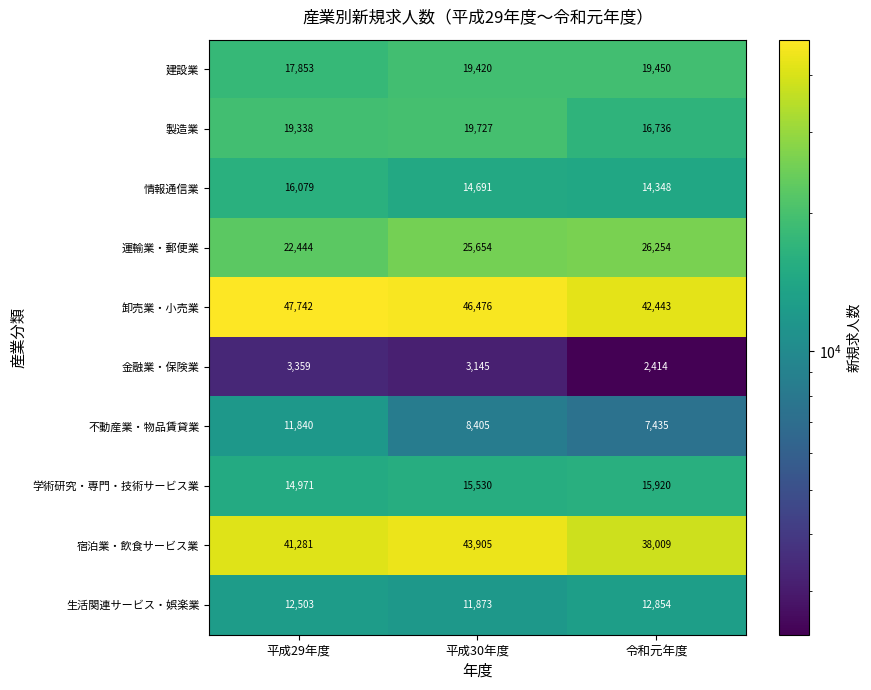

How many categories are shown in the chart?

3